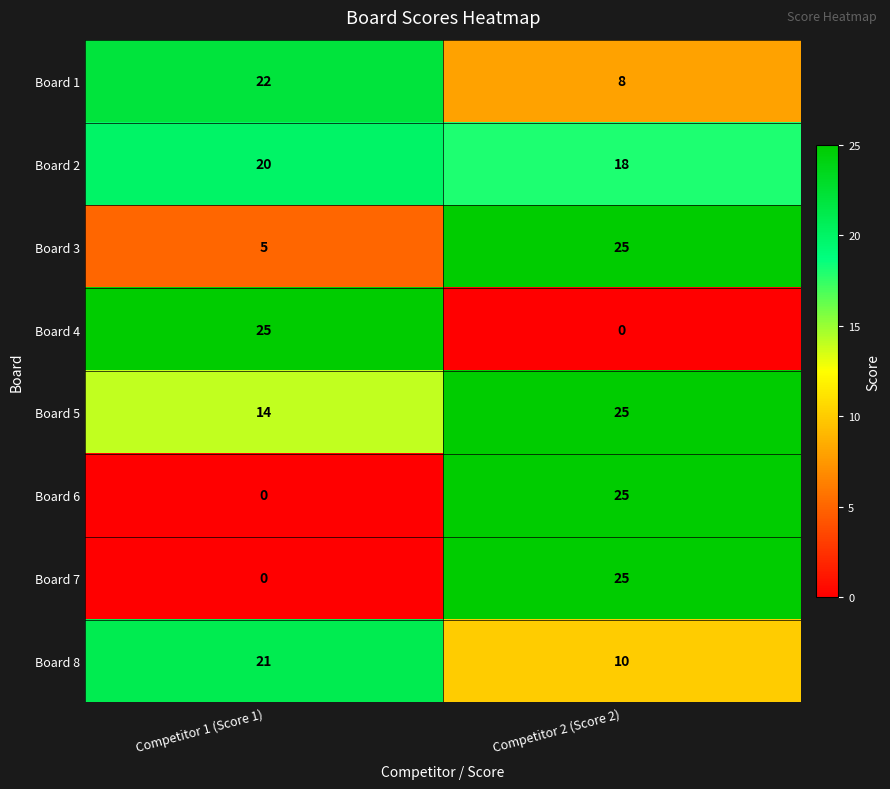

Reading right to left, what are all the values shown in this chart?

Board 1: Competitor 2 (Score 2)=8	Competitor 1 (Score 1)=22
Board 2: Competitor 2 (Score 2)=18	Competitor 1 (Score 1)=20
Board 3: Competitor 2 (Score 2)=25	Competitor 1 (Score 1)=5
Board 4: Competitor 2 (Score 2)=0	Competitor 1 (Score 1)=25
Board 5: Competitor 2 (Score 2)=25	Competitor 1 (Score 1)=14
Board 6: Competitor 2 (Score 2)=25	Competitor 1 (Score 1)=0
Board 7: Competitor 2 (Score 2)=25	Competitor 1 (Score 1)=0
Board 8: Competitor 2 (Score 2)=10	Competitor 1 (Score 1)=21